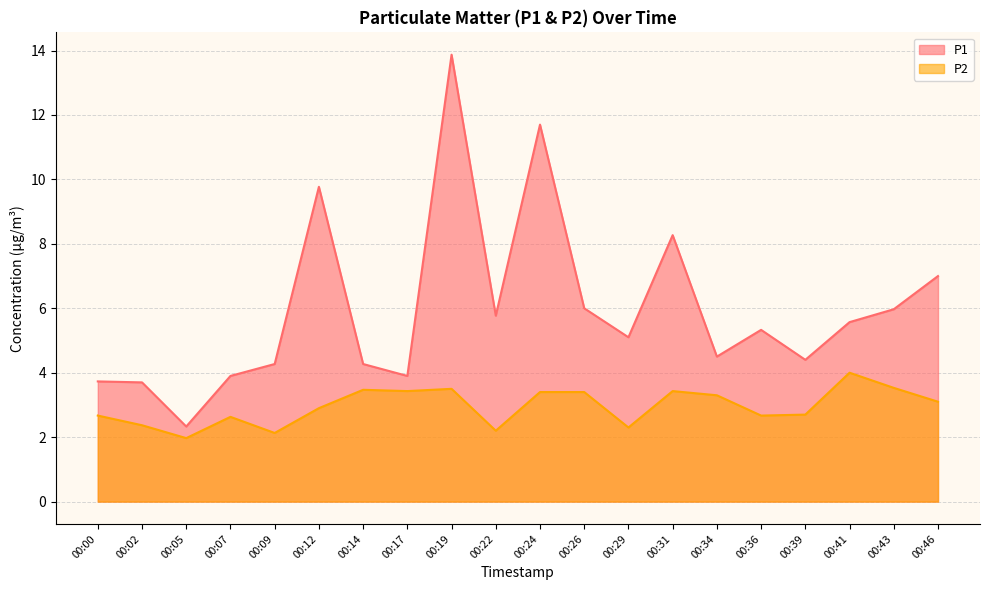

True or false: P1 and P2 cross at least once.

False